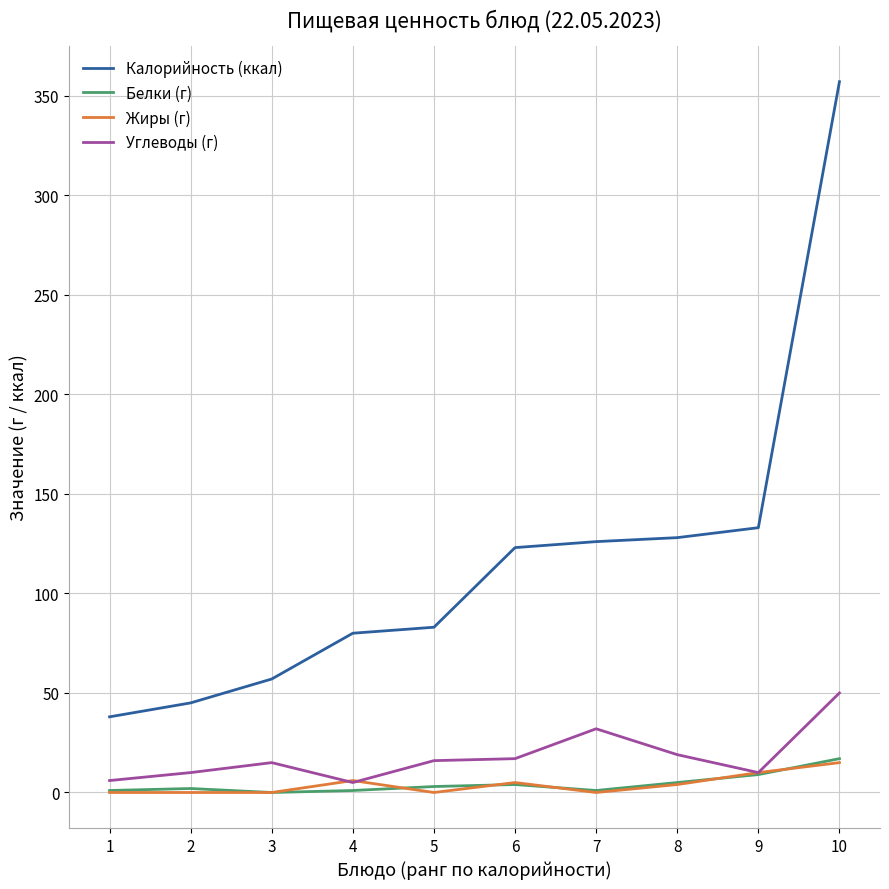

What are all the series names shown in the legend?

Калорийность (ккал), Белки (г), Жиры (г), Углеводы (г)